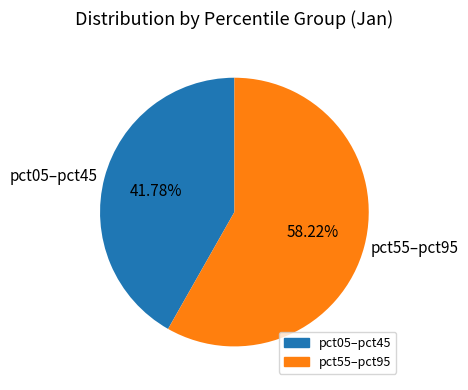

Combined, do pct55–pct95 and pct05–pct45 account for over 50%?

Yes